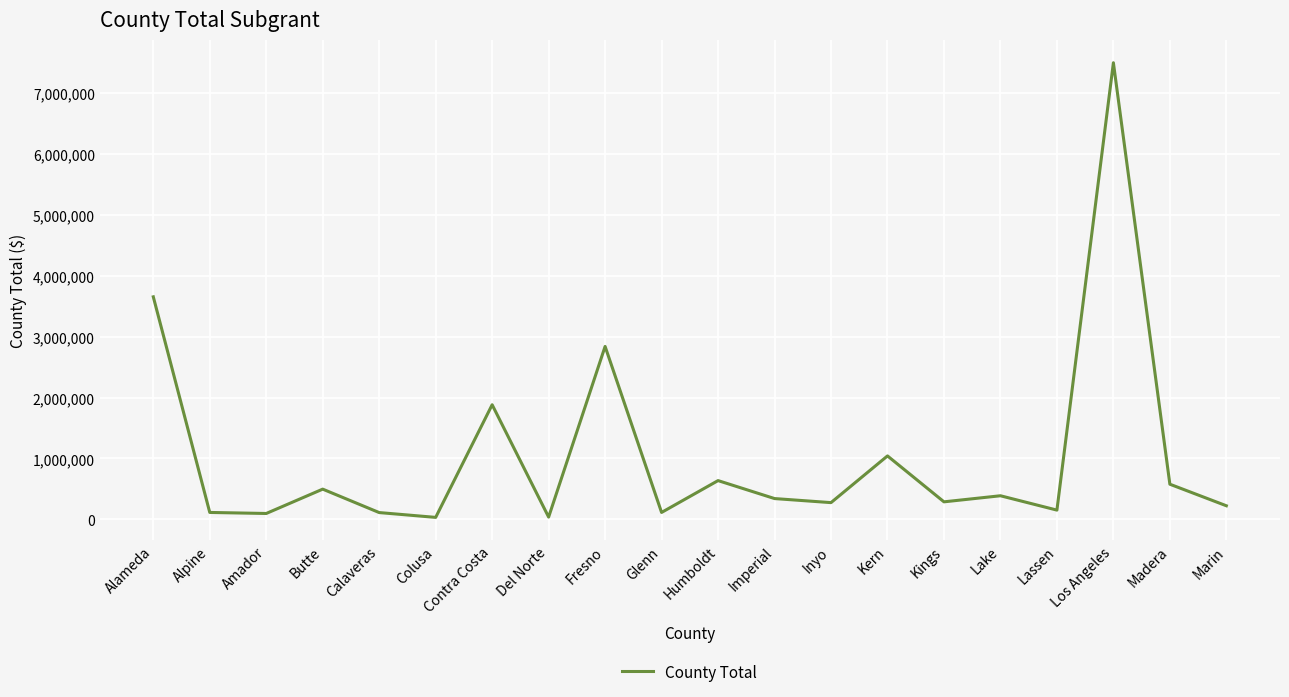

Is this an area chart (filled region under the line)?

No